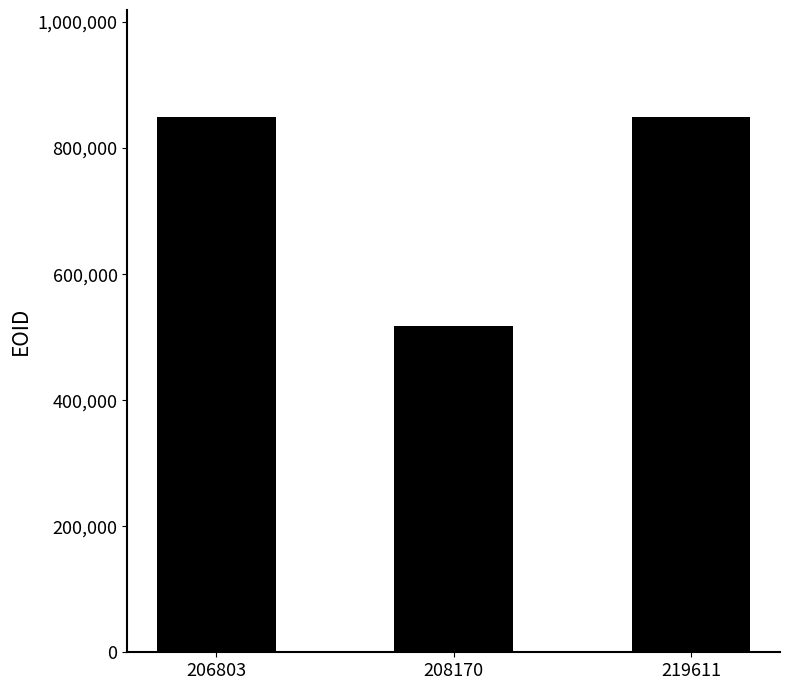

What is the difference between the maximum and minimum values?

332142